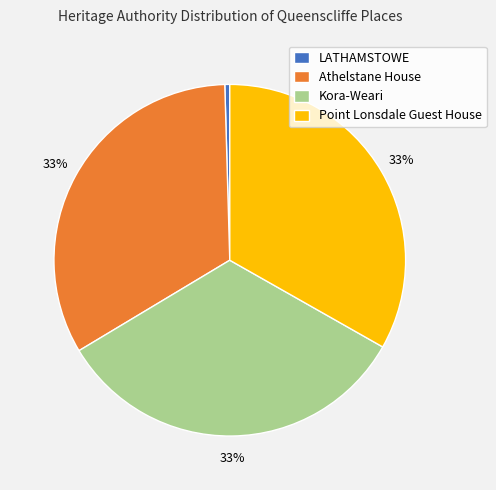

Which has a higher value, Athelstane House or LATHAMSTOWE?

Athelstane House